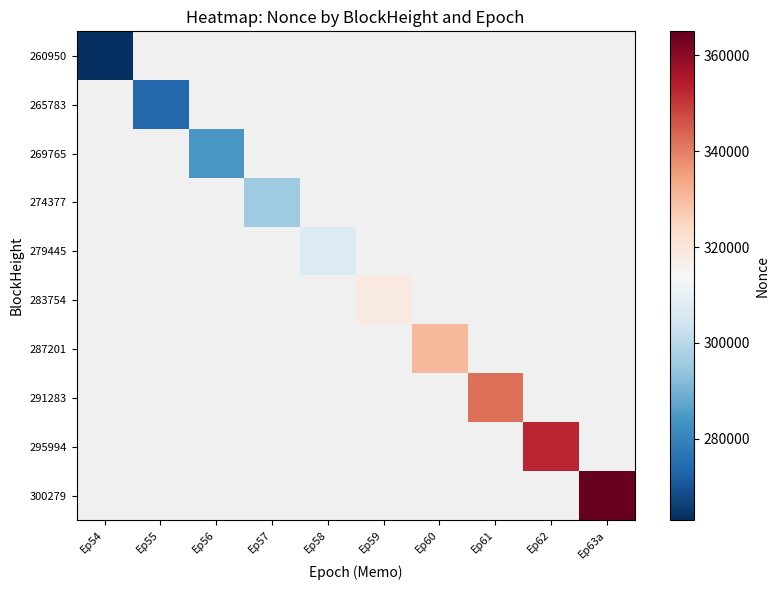

How many data points does each series have?

10